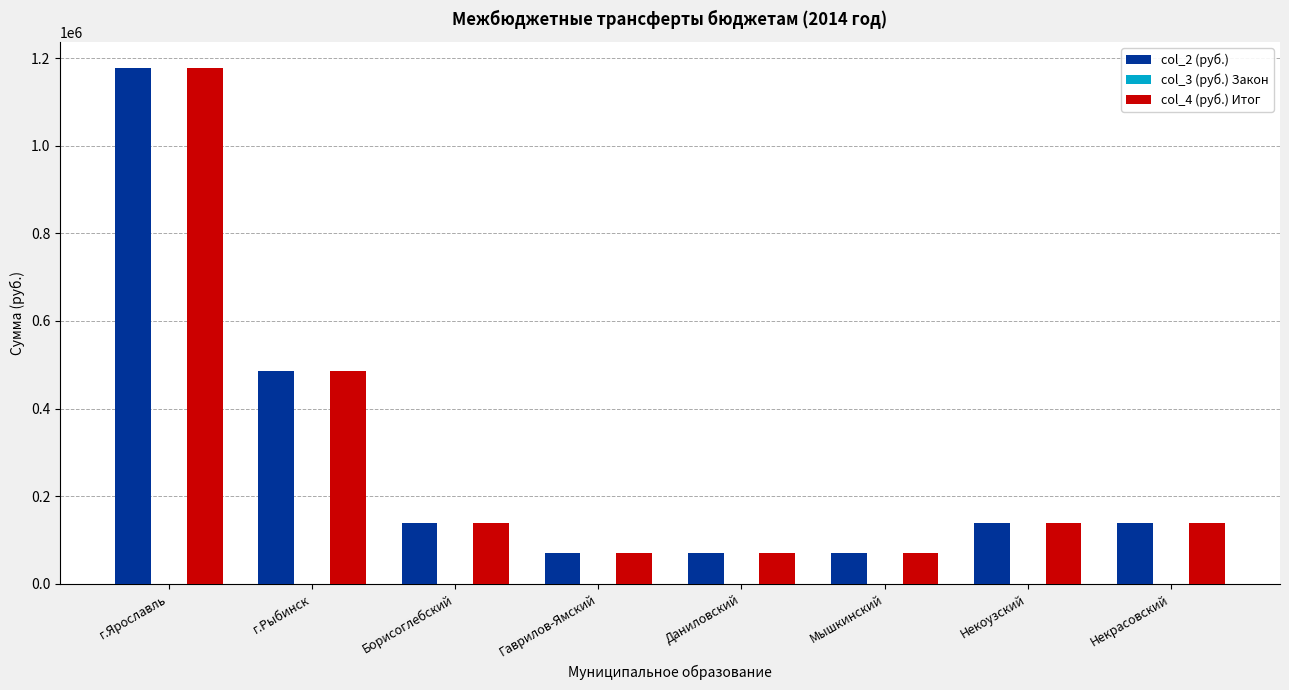

How many data points does each series have?

8